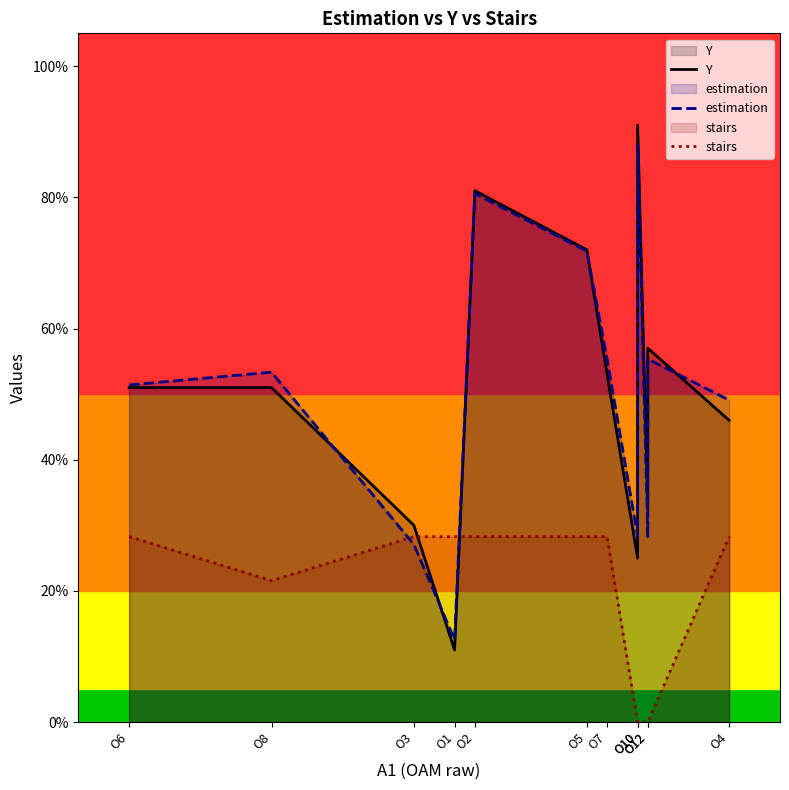

Which series has the largest range (max minus min)?

Y